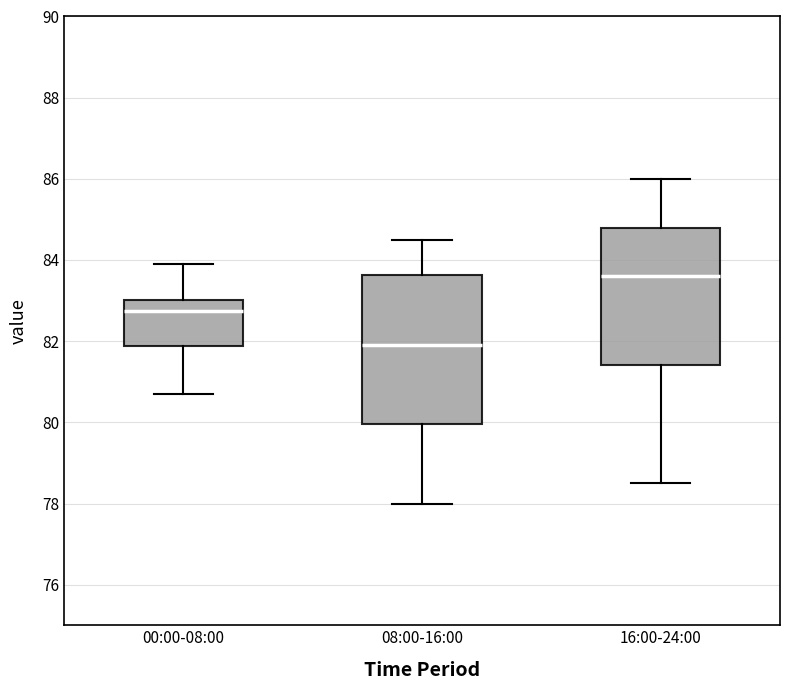

Reading left to right, transcribe this box plot: for each box, give where its median line is, the range the box spans, and where its two whiskers end, as read against the y-axis. The values are not printed on the chart, so give them approximately, as read against the axis.

00:00-08:00: median 82.8, box 81.8 to 83.0, whiskers 80.8 to 84.0
08:00-16:00: median 82.0, box 80.0 to 83.6, whiskers 78.0 to 84.6
16:00-24:00: median 83.6, box 81.4 to 84.8, whiskers 78.6 to 86.0